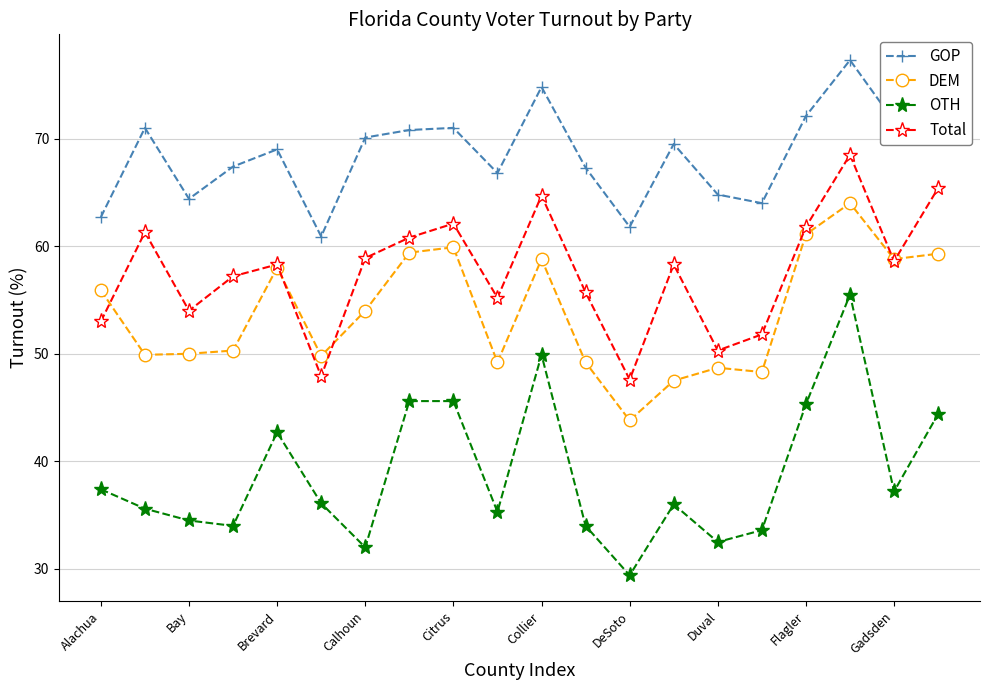

True or false: OTH has more than 0 interior local peaks.

True